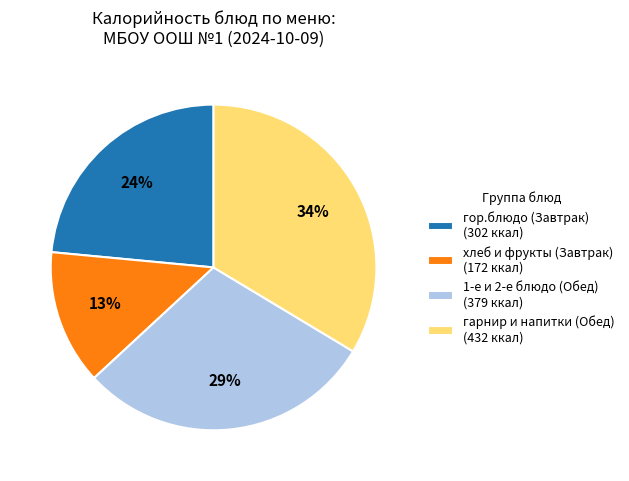

Is there a majority slice in this chart?

No